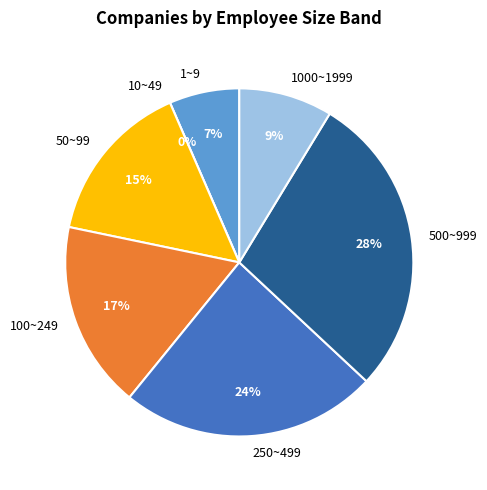

How many segments does this pie chart have?

7